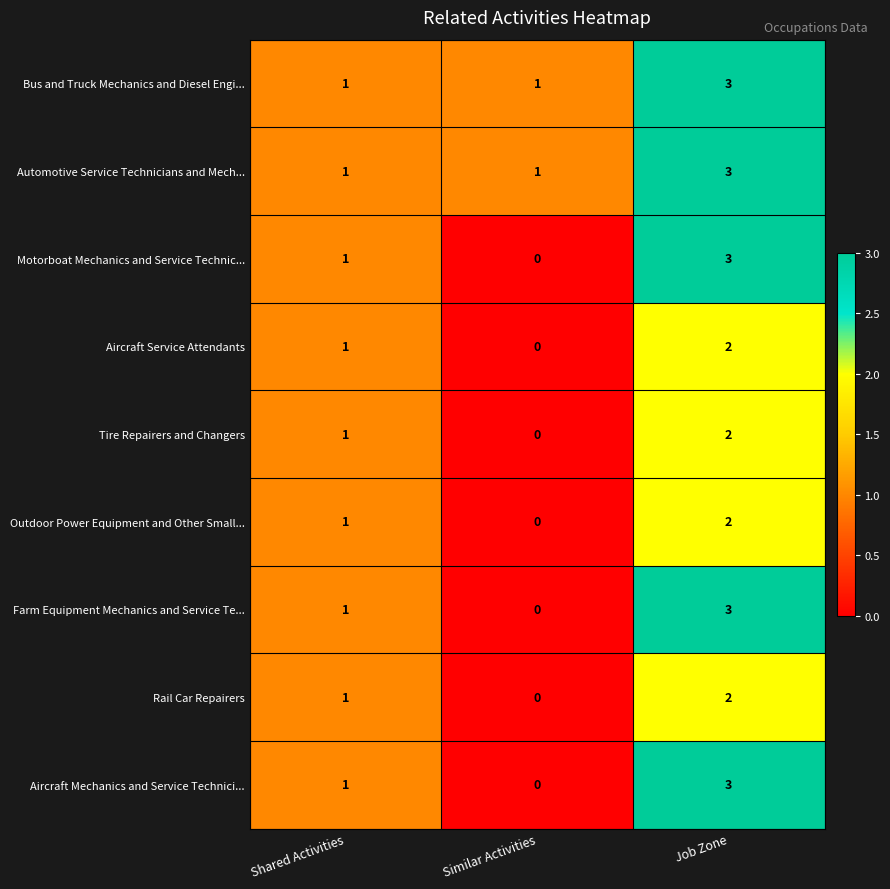

At how many categories does at least one series exceed 0?

3